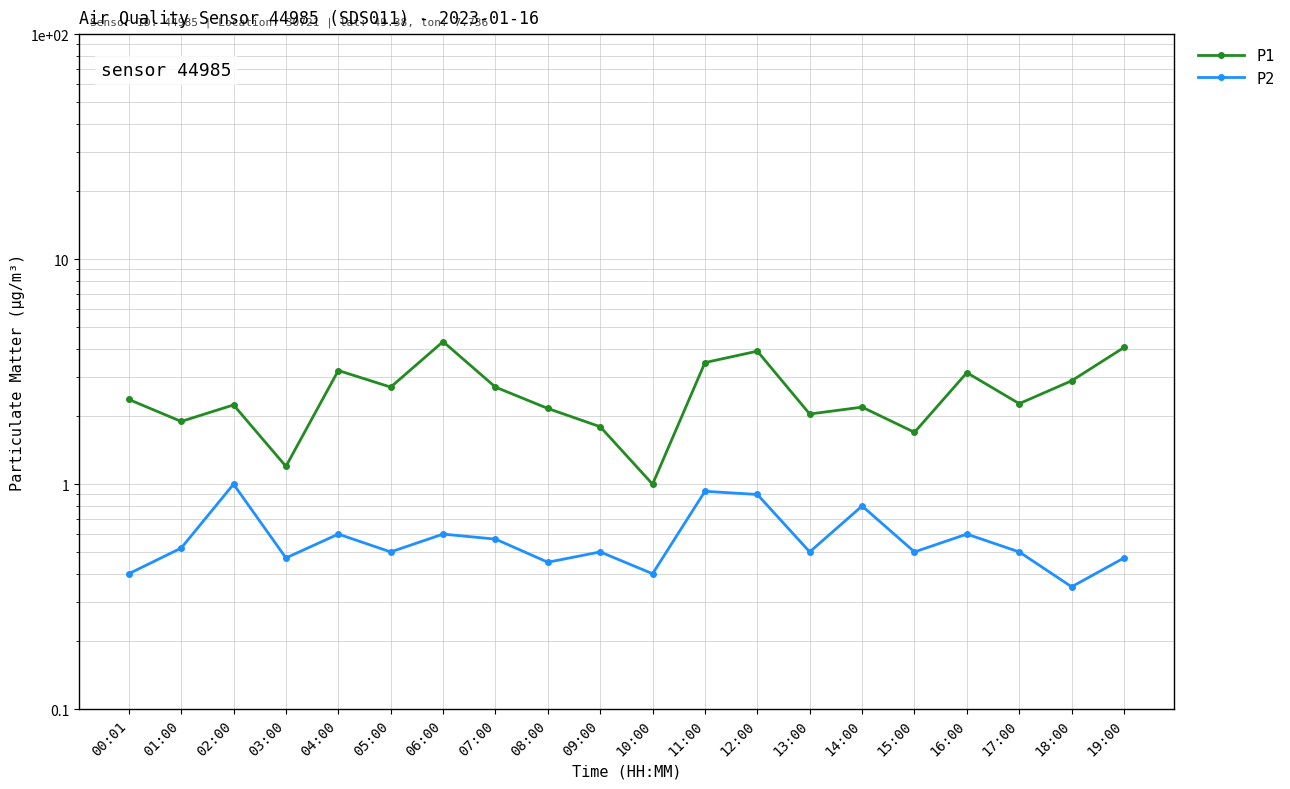

Is the value of P1 at 16:00 greater than the value of P2 at 09:00?

Yes